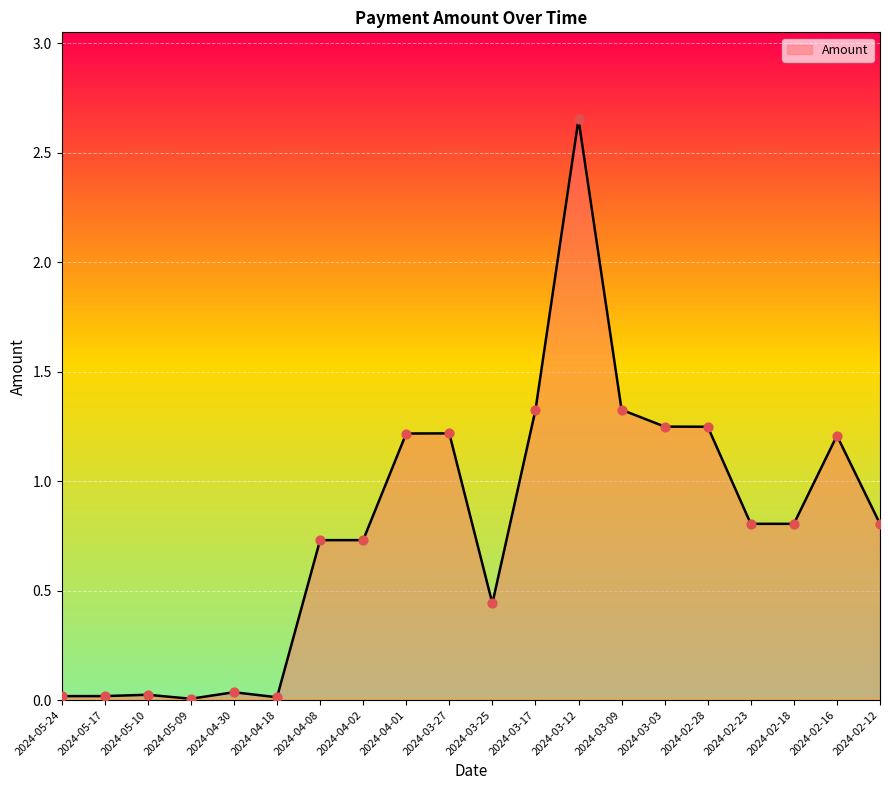

What is the ratio of the value at 2024-03-12 to the value at 2024-03-27?

2.2